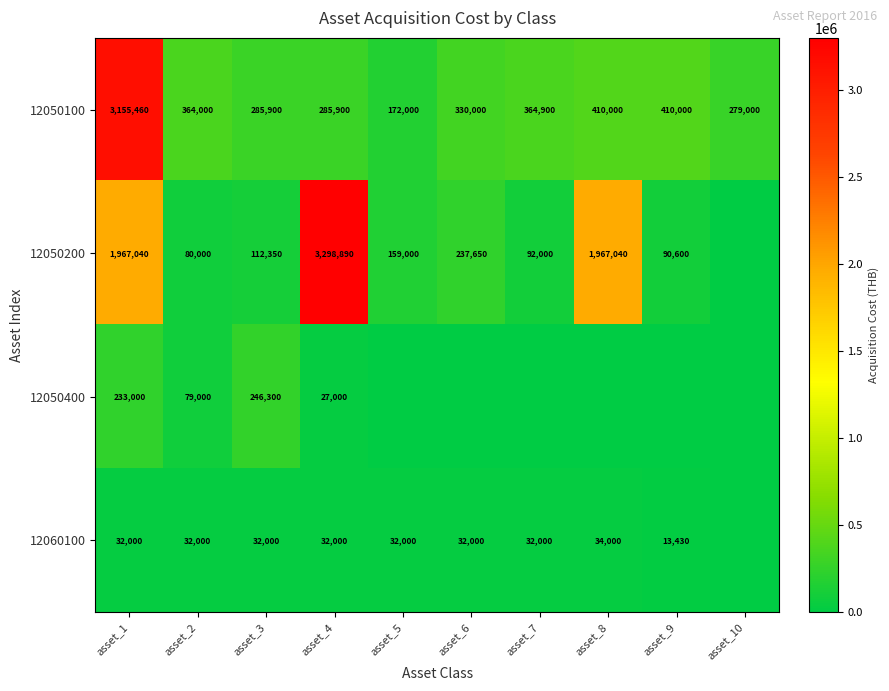

The 12050400 series shows 27000 at asset_4. True or false?

True